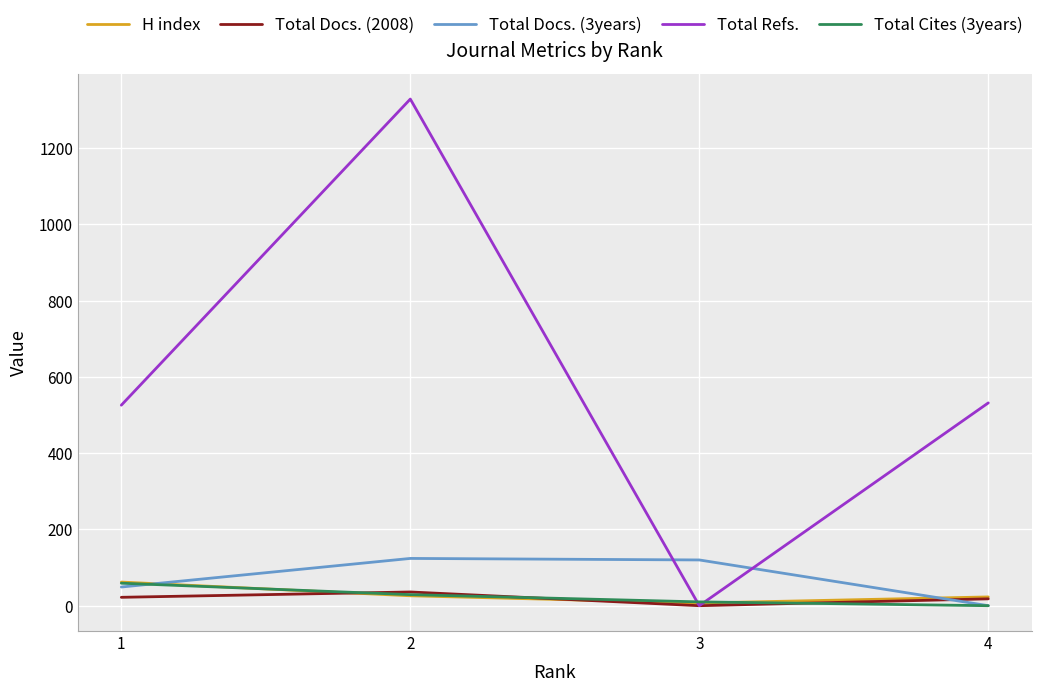

Which series has the largest total across all categories?

Total Refs.